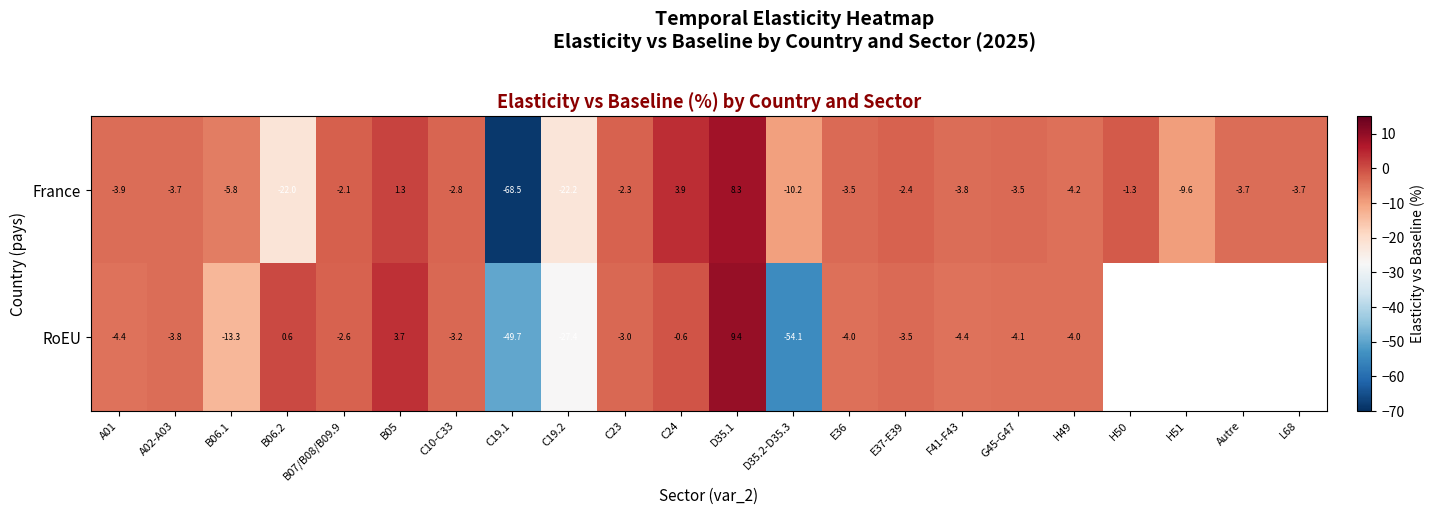

At which label is France closest to -30?

C19.2